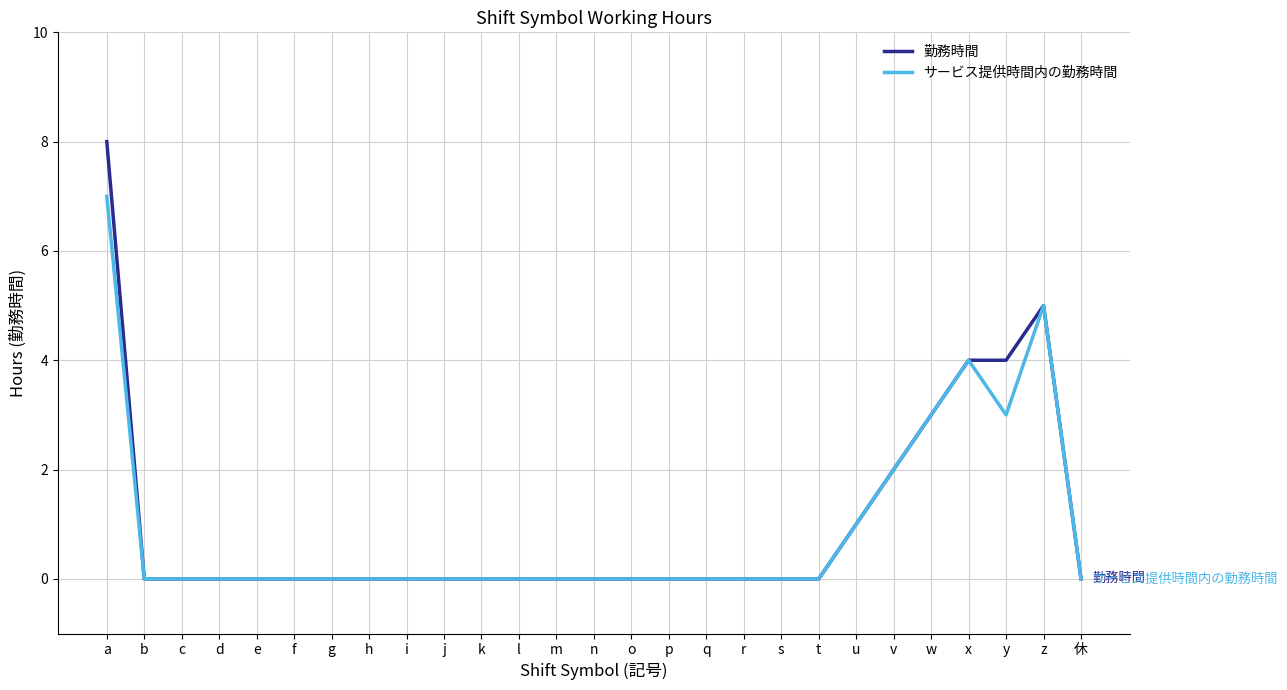

How many lines are shown in the chart?

2